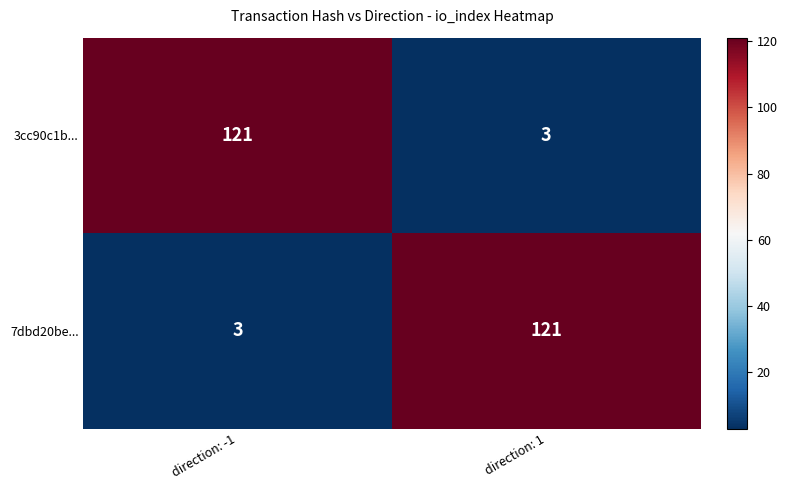

What is the difference between the highest and lowest values at direction: -1?

118